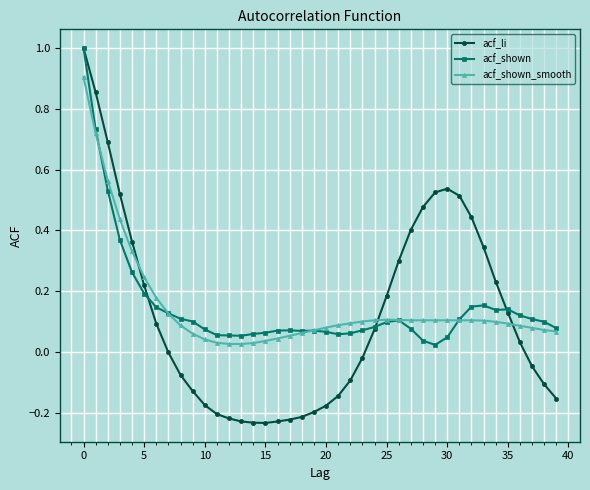

Which series has the widest spread of values?

acf_li